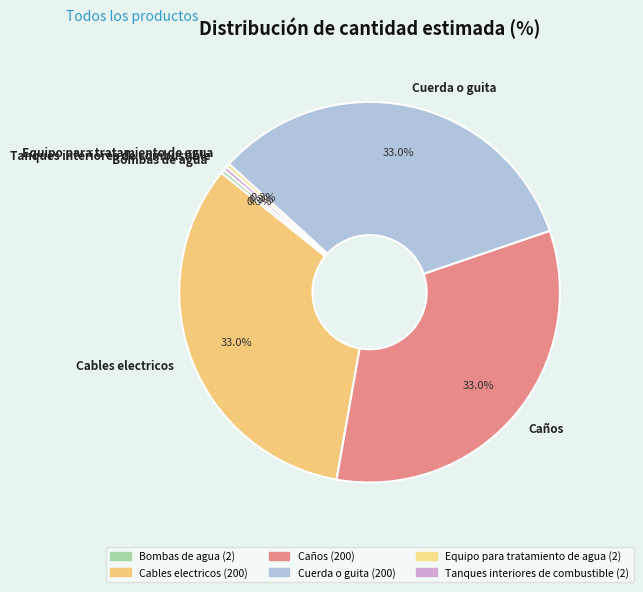

What percentage is the Cables electricos slice, to the nearest percent?

33%